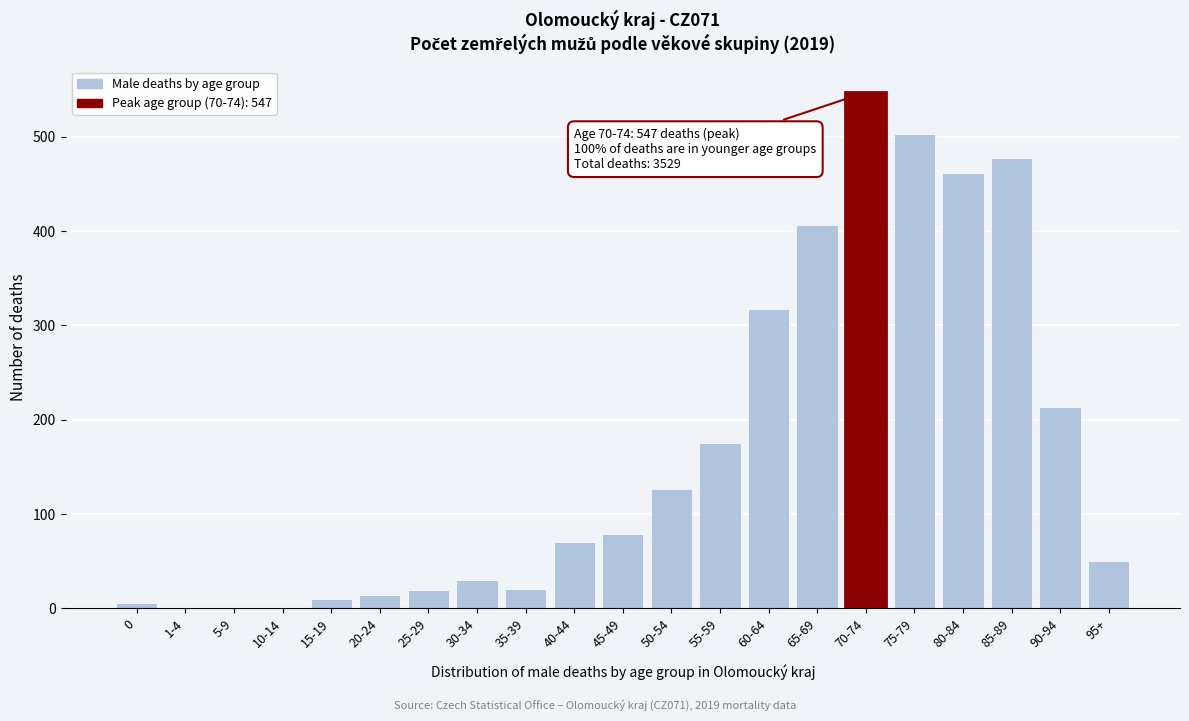

Where is the data nearest to the value 273?

60-64